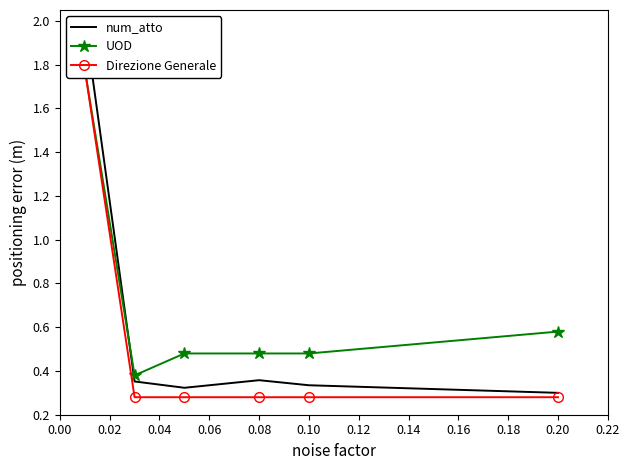

Count the number of data series in this chart.

3